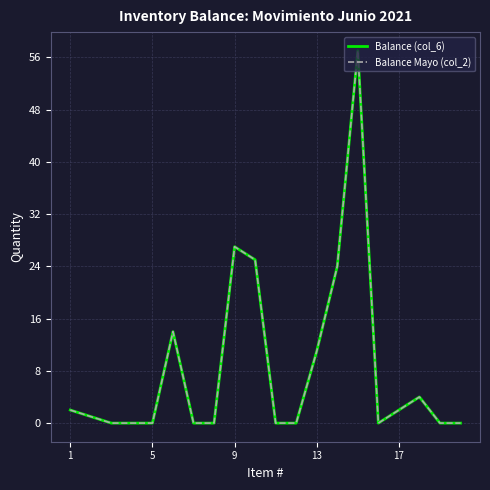

Reading left to right, list all the values displayed in this chart.

Balance (col_6): 2	1	0	0	0	14	0	0	27	25	0	0	11	24	57	0	2	4	0	0
Balance Mayo (col_2): 2	1	0	0	0	14	0	0	27	25	0	0	11	24	57	0	2	4	0	0